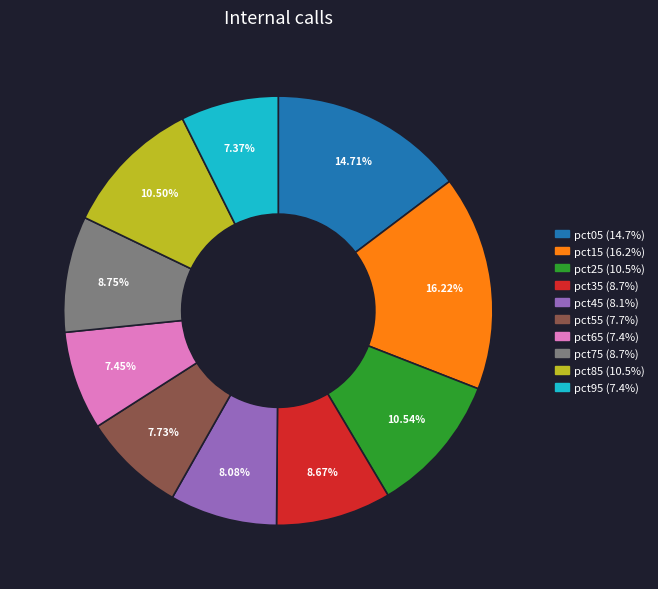

Which has a higher value, pct65 or pct05?

pct05